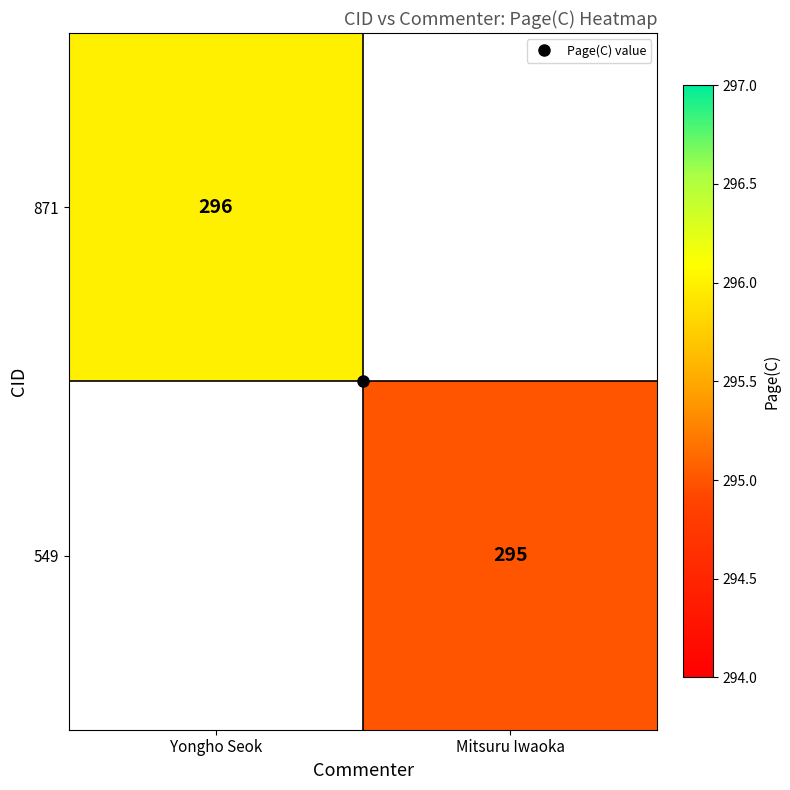

At Yongho Seok, list the series in order from smallest to largest.

871, 549